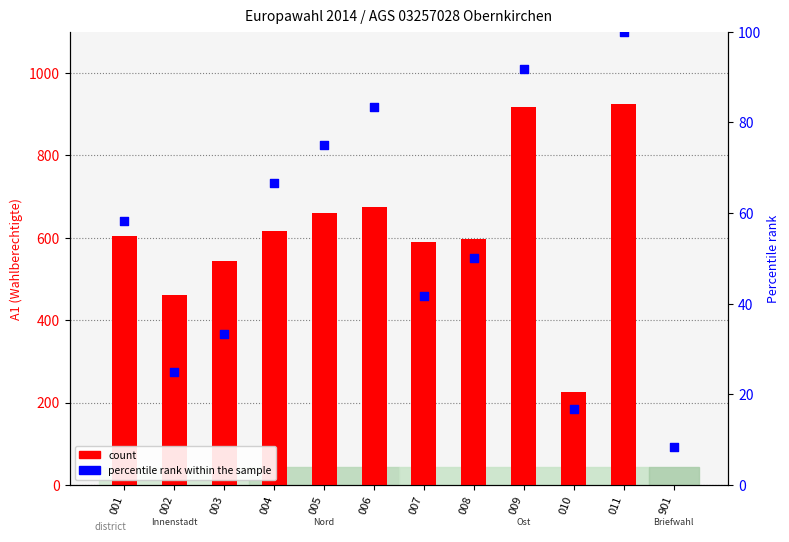

Is the value of count at 009 greater than the value of percentile rank within the sample at 007?

Yes